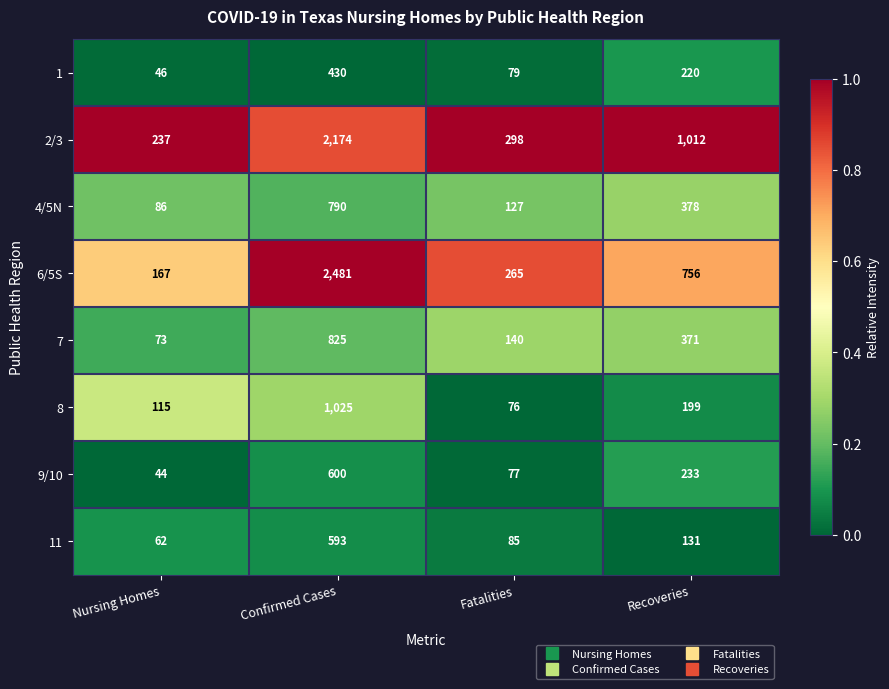

Between Nursing Homes and Confirmed Cases, which series saw the biggest shift?

6/5S